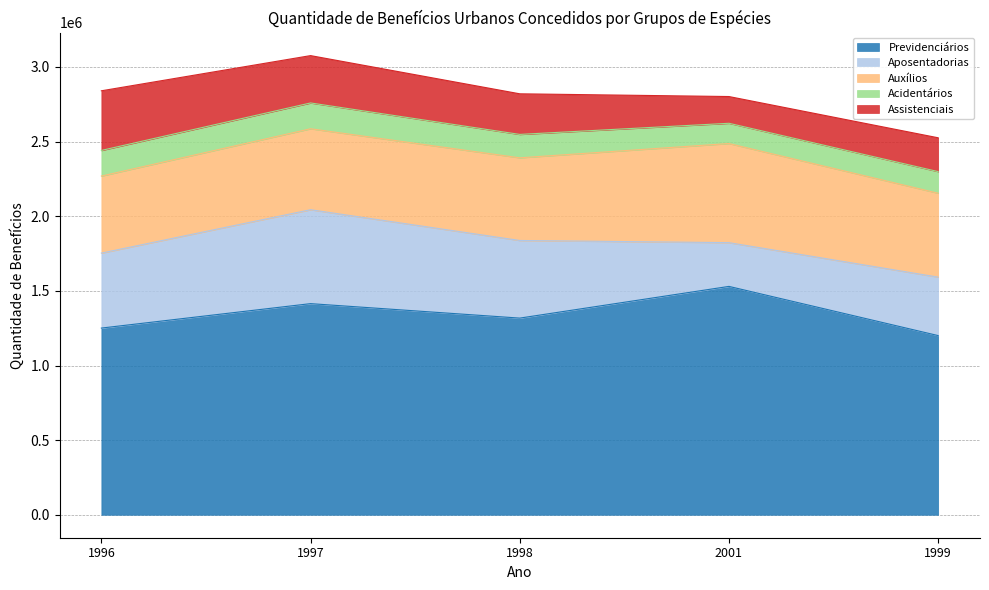

In Acidentários, how many points are lower than both neighbors (excluding endpoints)?

1